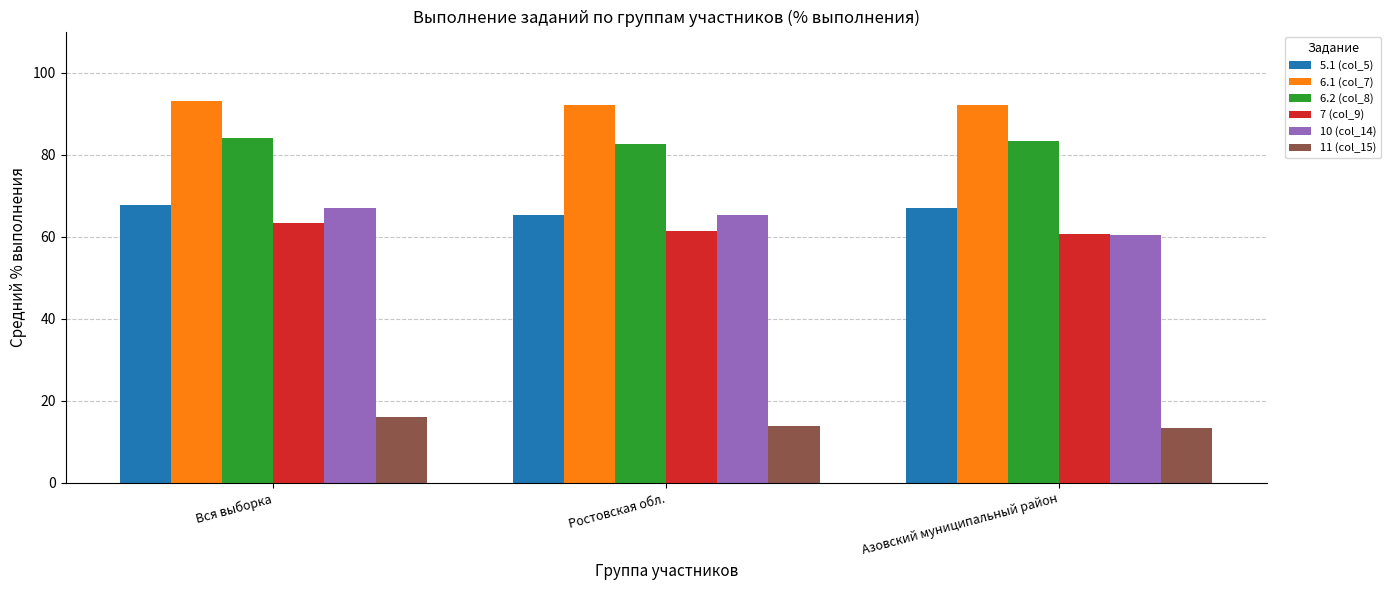

Is it true that 5.1 (col_5) equals 65.3 at Ростовская обл.?

True